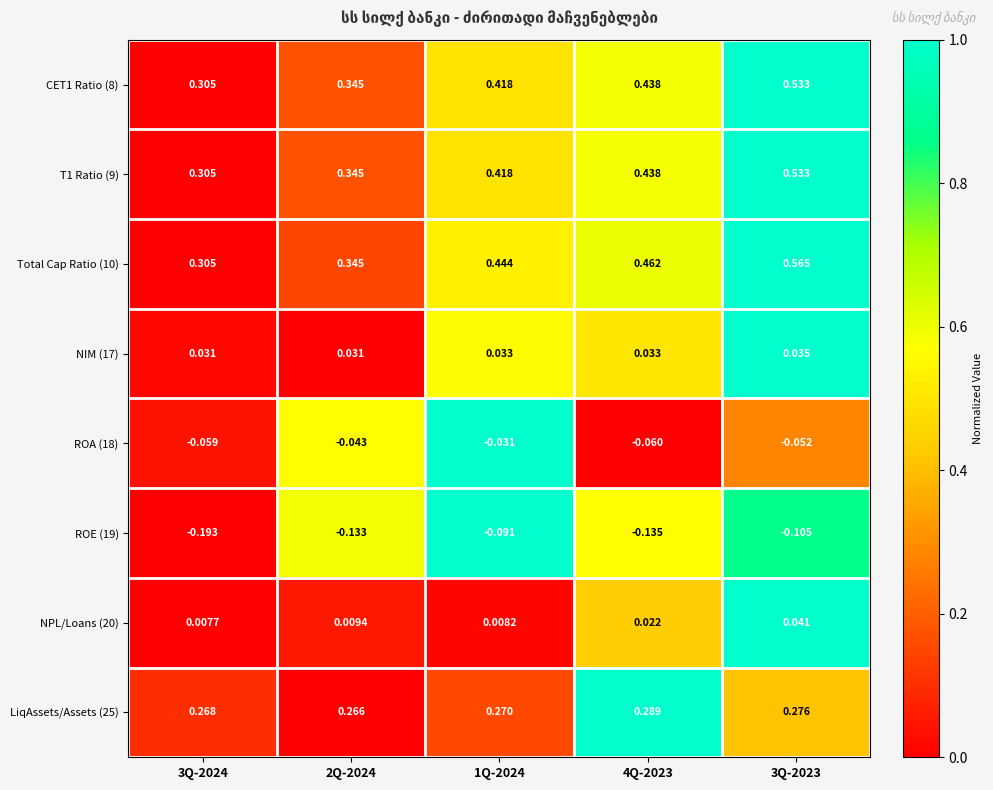

Is the value of Total Cap Ratio (10) at 1Q-2024 greater than the value of ROA (18) at 3Q-2023?

Yes